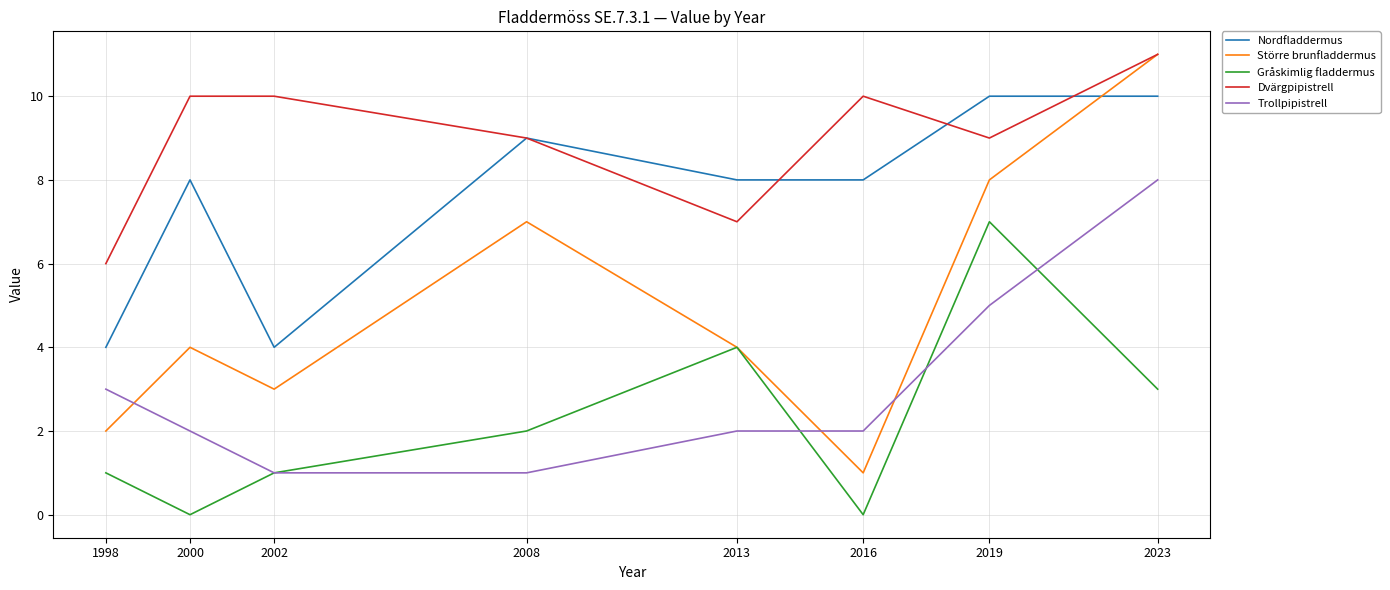

Reading left to right, extract all data points from this chart.

Nordfladdermus: 4	8	4	9	8	8	10	10
Större brunfladdermus: 2	4	3	7	4	1	8	11
Gråskimlig fladdermus: 1	0	1	2	4	0	7	3
Dvärgpipistrell: 6	10	10	9	7	10	9	11
Trollpipistrell: 3	2	1	1	2	2	5	8